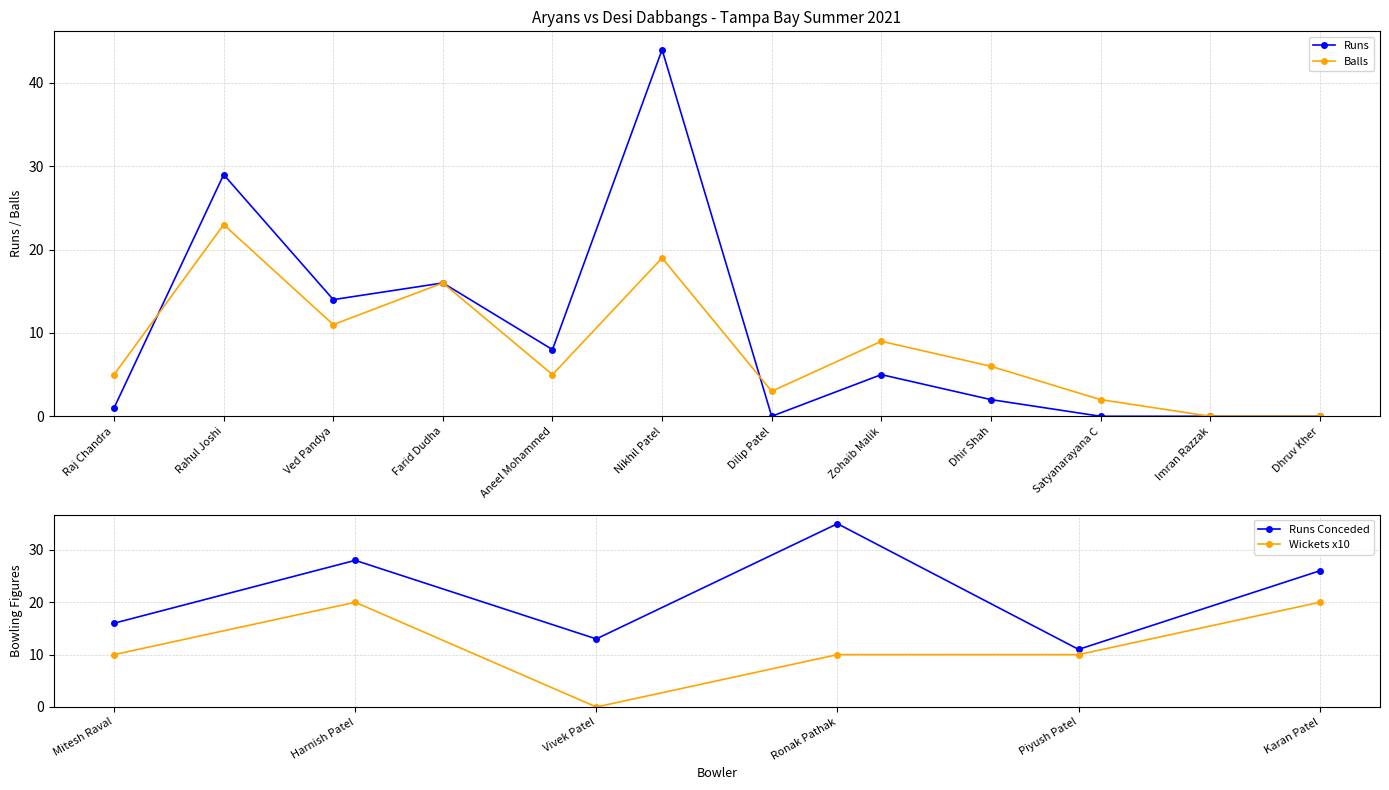

Is the value of Runs at Satyanarayana C greater than the value of Balls at Dhruv Kher?

No